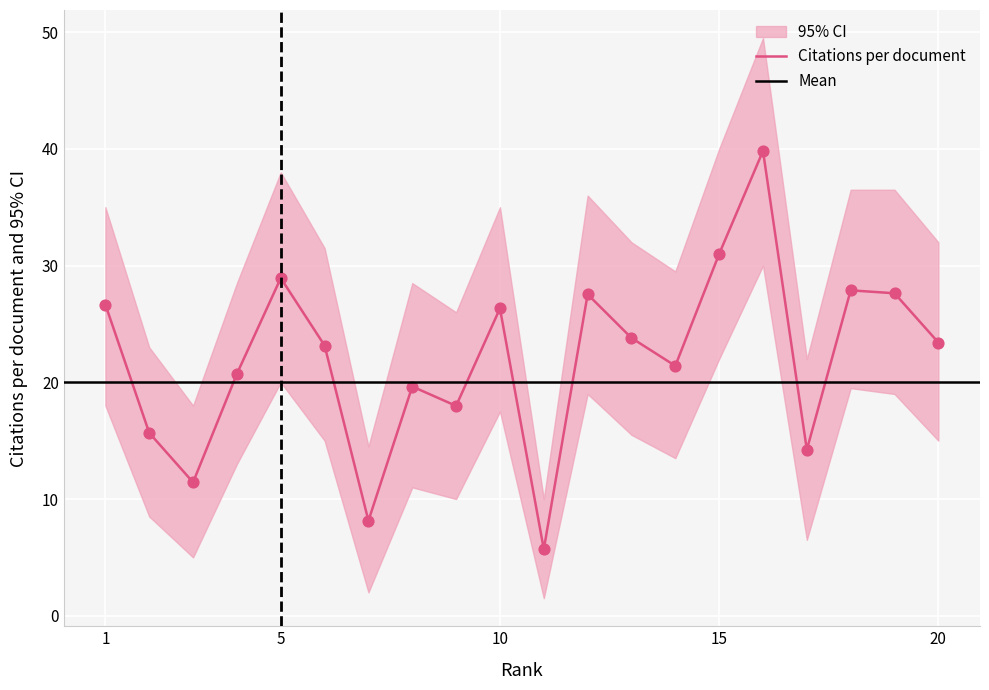

What is the maximum value for Citations per document?

39.8